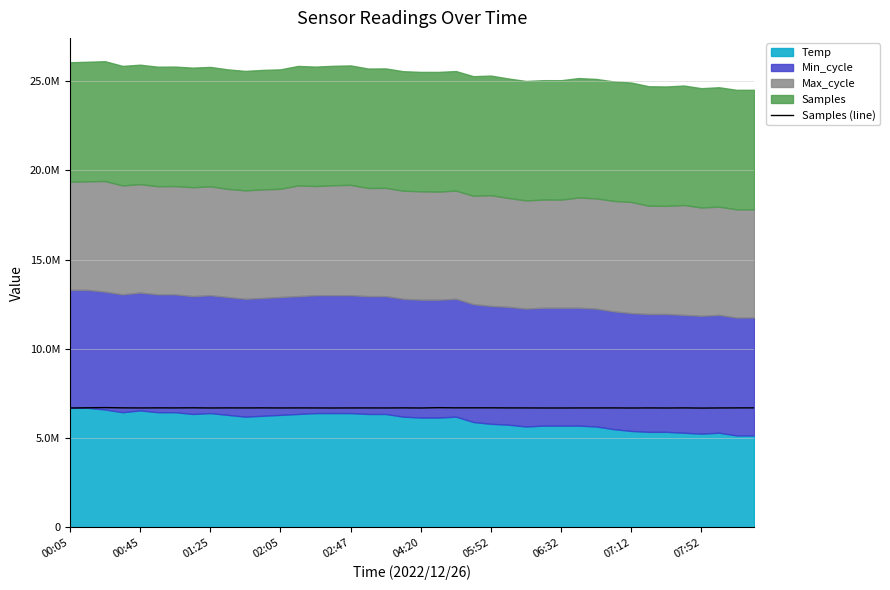

The value at 26 is 9513335. True or false?

False